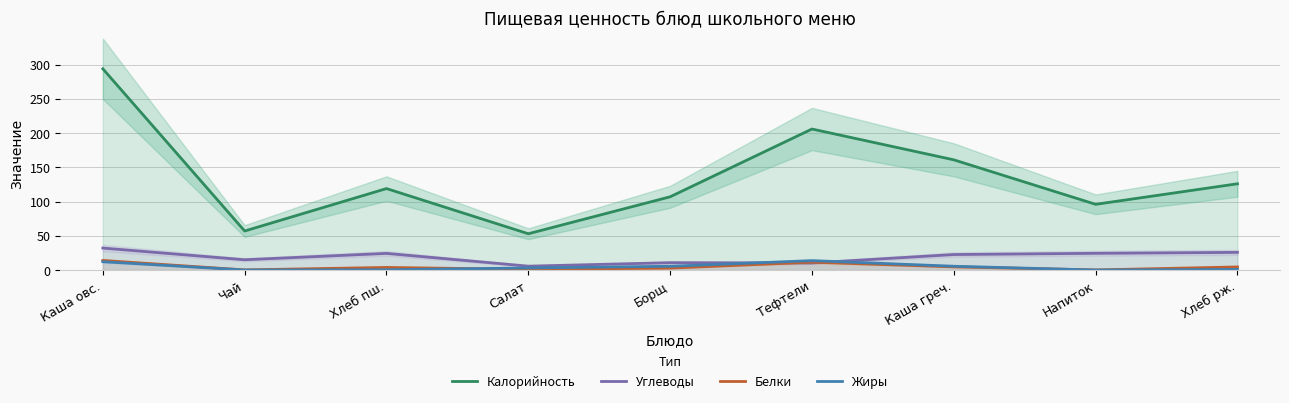

Is the value of Жиры at Каша греч. greater than the value of Калорийность at Хлеб рж.?

No